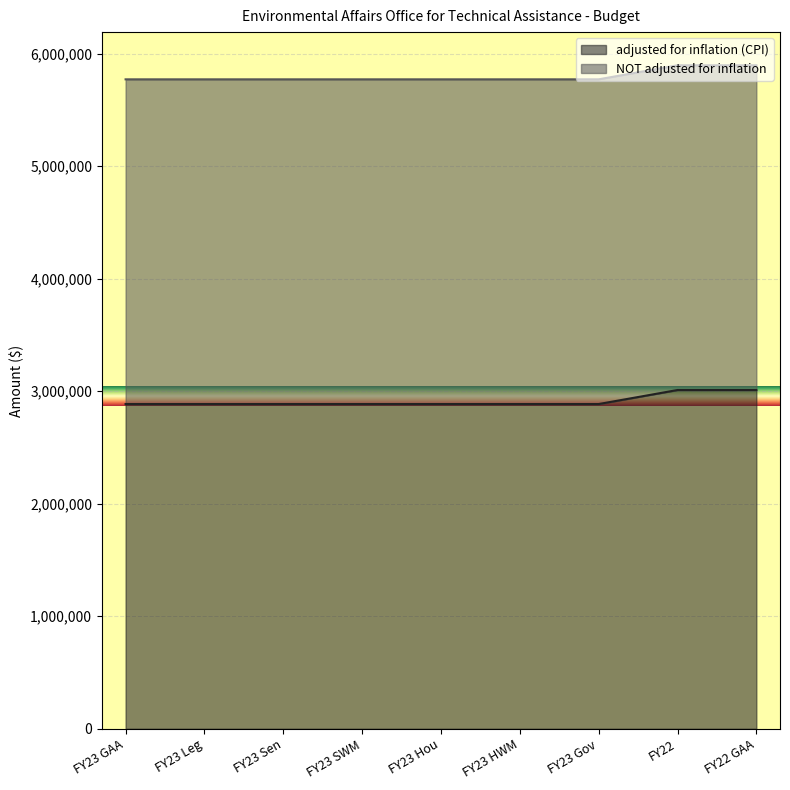

Rank the categories by value from lowest to highest.

FY23 GAA, FY23 Leg, FY23 Sen, FY23 SWM, FY23 Hou, FY23 HWM, FY23 Gov, FY22, FY22 GAA